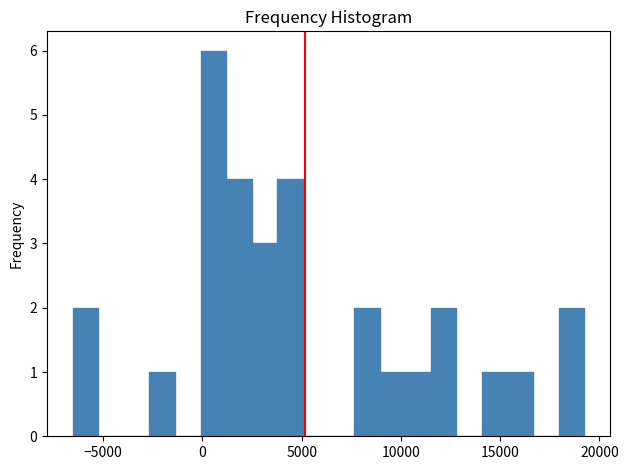

Read against the x-axis, roughly where is the centre of the tallest bar?

500